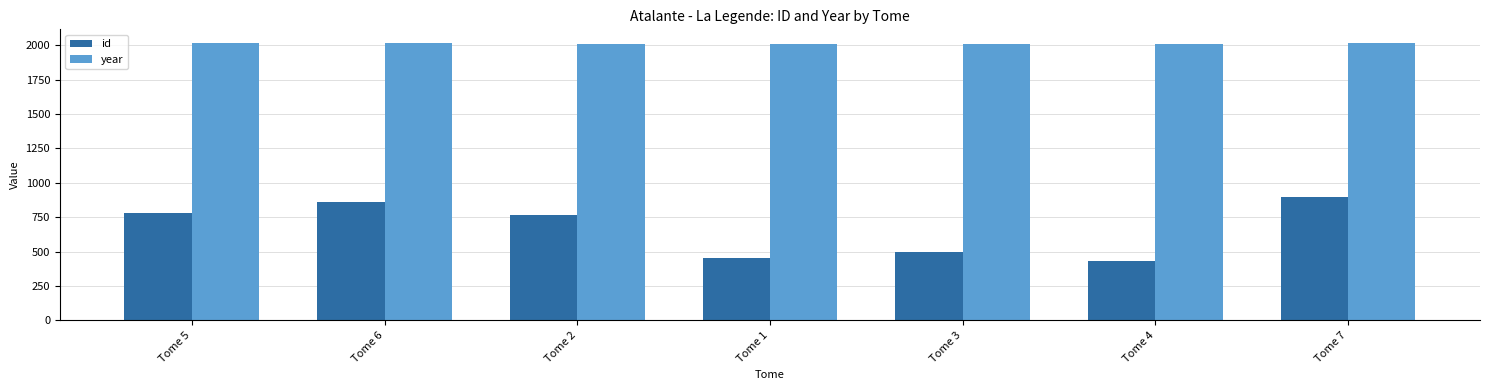

What is the value of the year bar at the 1st from the left?

2012